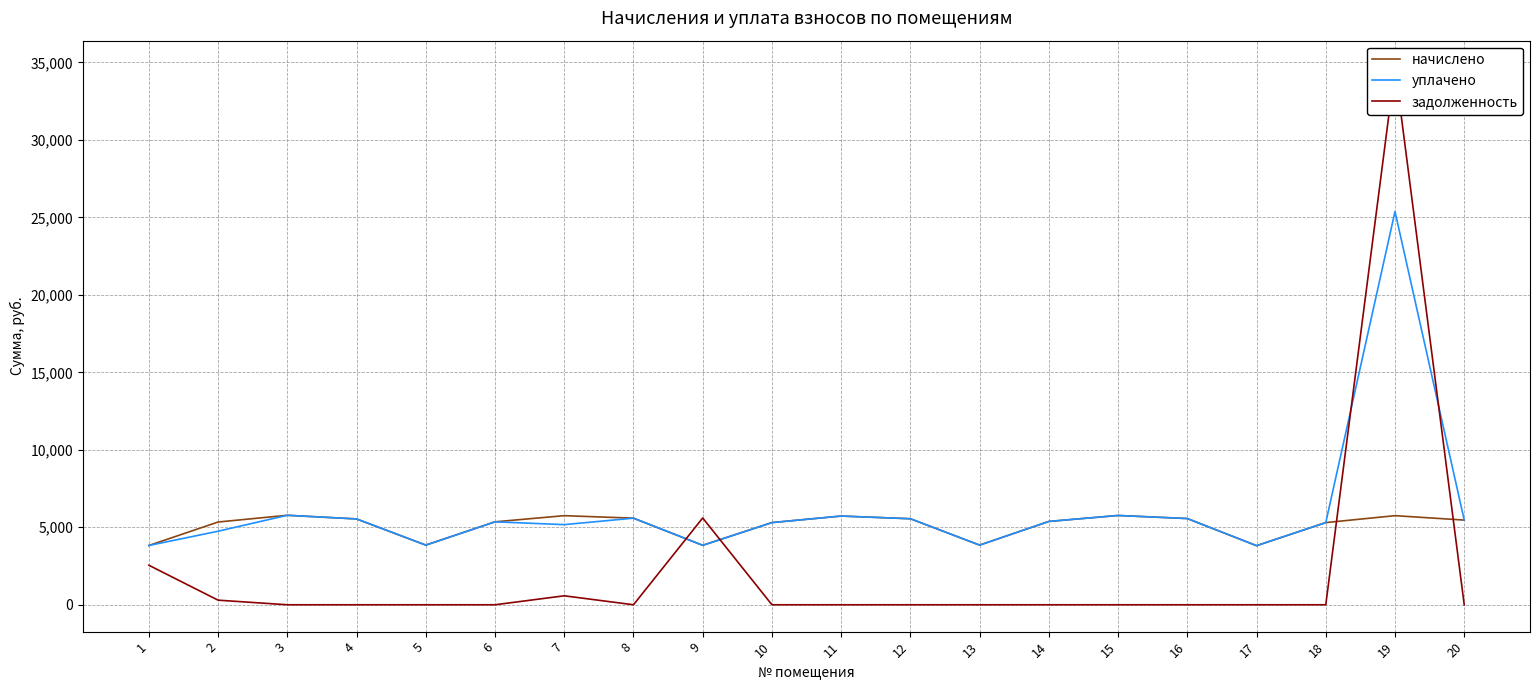

Reading left to right, transcribe all the data shown in this chart.

начислено: 1=3825.4	2=5340.6	3=5775.4	4=5539.3	5=3850.2	6=5353.0	7=5750.5	8=5589.0	9=3837.8	10=5303.3	11=5725.6	12=5551.7	13=3850.2	14=5377.9	15=5762.9	16=5564.2	17=3812.9	18=5303.5	19=5750.5	20=5464.8
уплачено: 1=3825.4	2=4747.2	3=5775.4	4=5539.3	5=3850.2	6=5353.0	7=5171.5	8=5589.0	9=3837.8	10=5303.3	11=5725.6	12=5551.7	13=3850.2	14=5377.9	15=5762.9	16=5564.2	17=3812.9	18=5303.5	19=25377.7	20=5464.8
задолженность: 1=2550.2	2=296.7	3=0.0	4=0.0	5=0.0	6=0.0	7=578.9	8=0.0	9=5601.5	10=0.0	11=0.0	12=0.0	13=0.0	14=0.0	15=0.0	16=0.0	17=0.0	18=0.0	19=34671.5	20=0.0